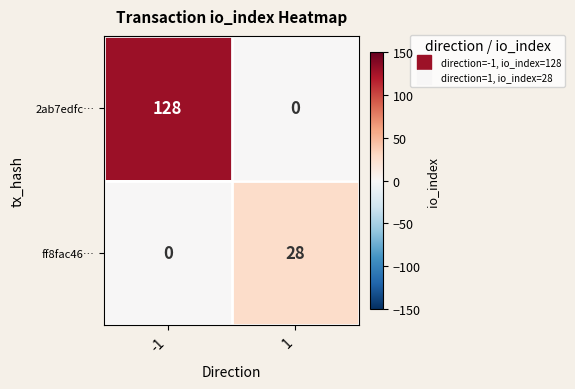

How many data points in 2ab7edfc… are less than 128?

1